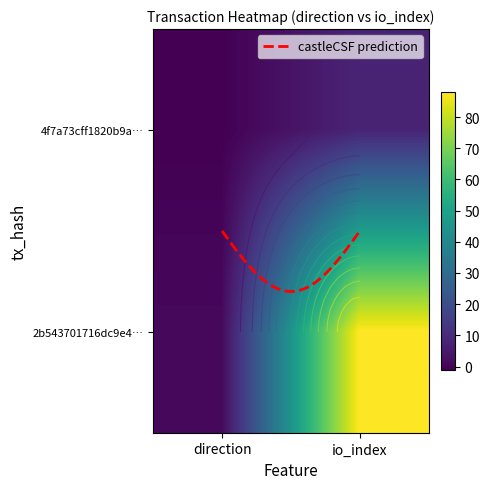

Reading right to left, transcribe all the data shown in this chart.

4f7a73cff1820b9abe7fbad96b94877175ca57c: 8	-1
2b543701716dc9e4578e5f5eb83ff77f7aa2f03: 88	1